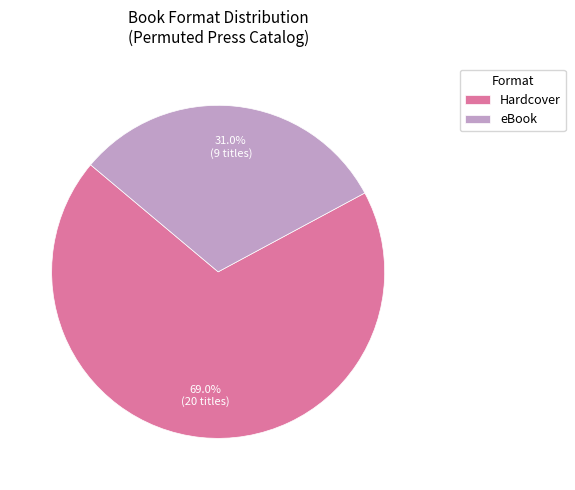

What is the majority slice?

Hardcover